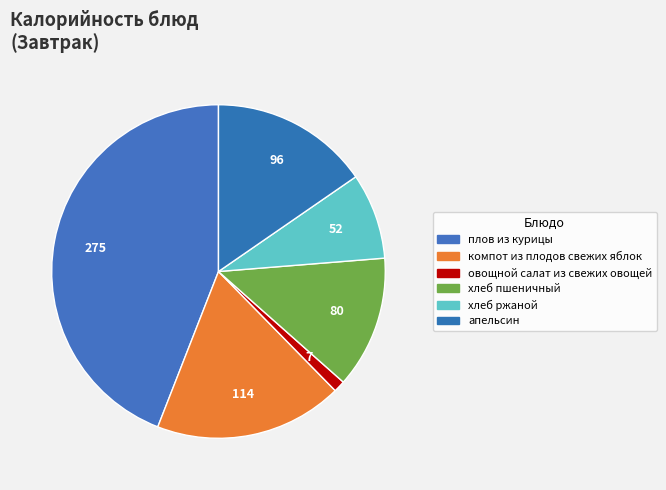

Rank the categories by value from highest to lowest.

плов из курицы, компот из плодов свежих яблок, апельсин, хлеб пшеничный, хлеб ржаной, овощной салат из свежих овощей